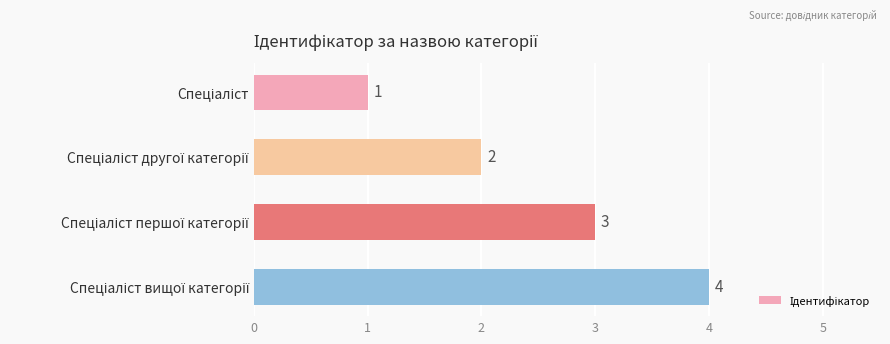

What is the sum of all values?

10